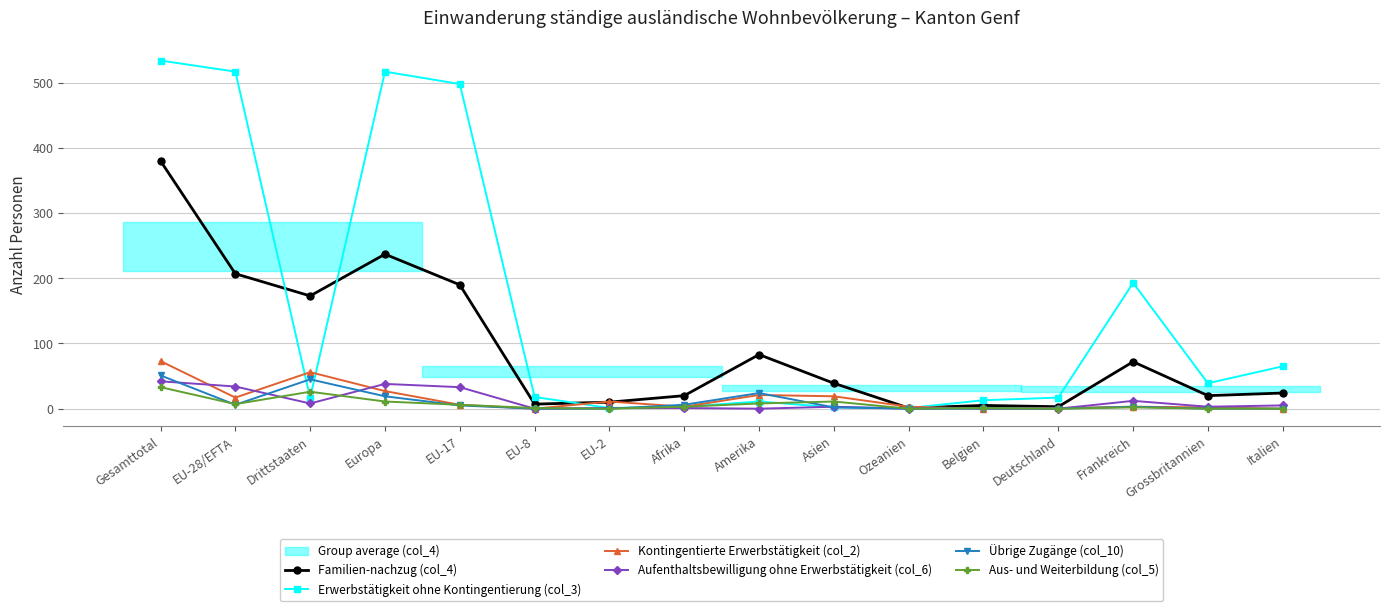

How many intersections are there between Aufenthaltsbewilligung ohne Erwerbstätigkeit (col_6) and Aus- und Weiterbildung (col_5)?

5